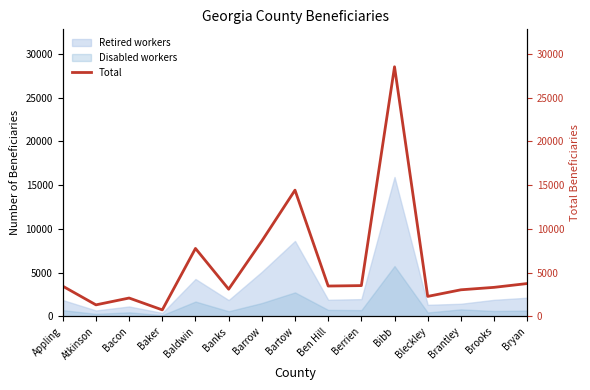

What is the difference between the values at Barrow and Bartow?

5810